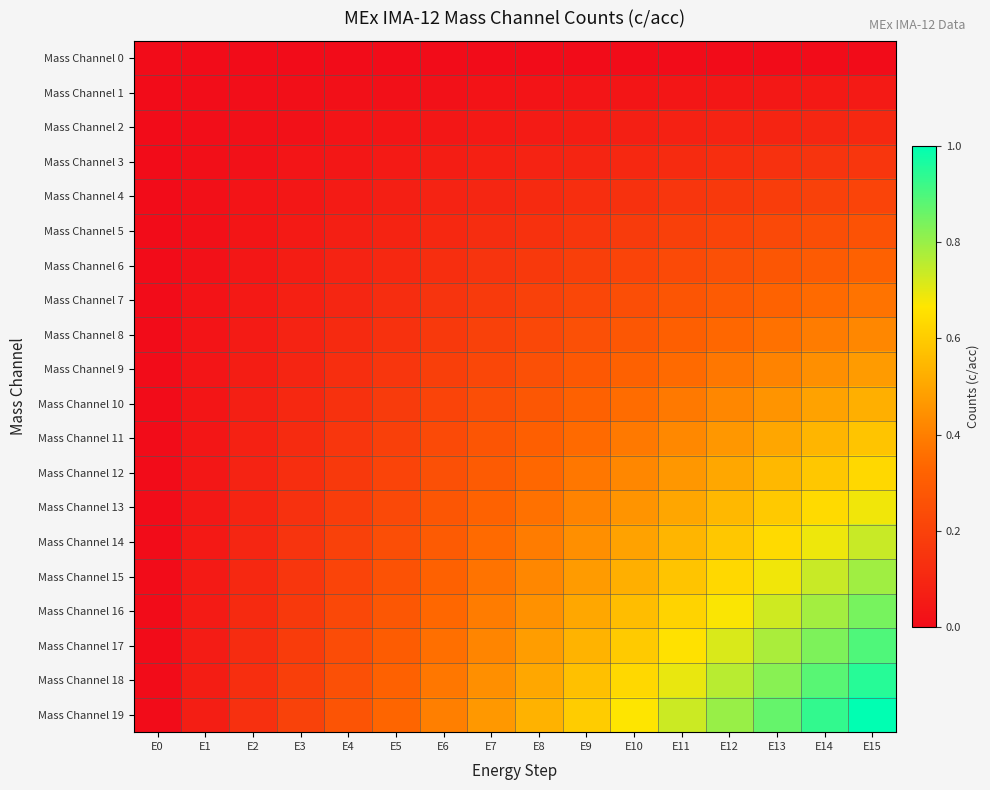

Which series has the largest range (max minus min)?

Mass Channel 19